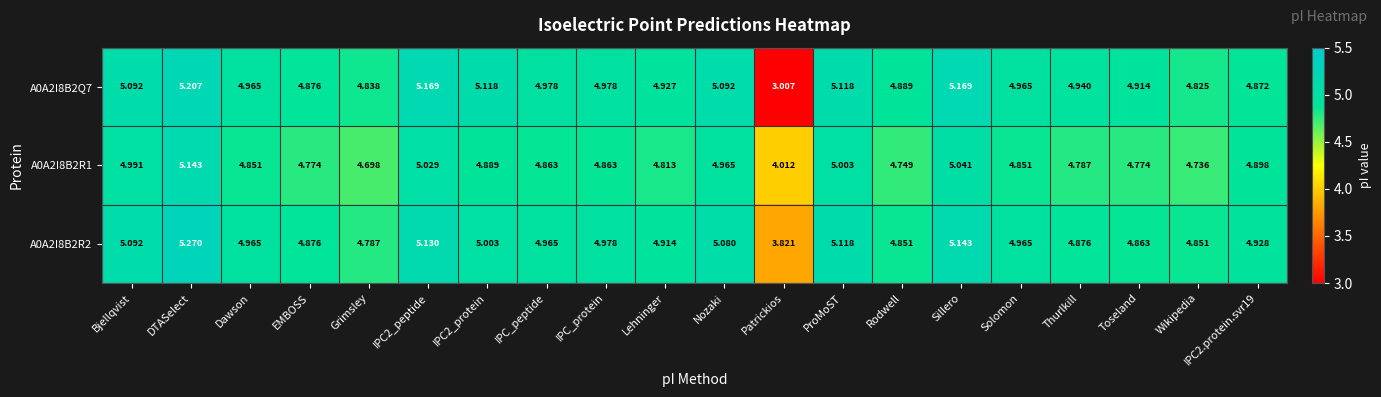

What is the total value across all series at ProMoST?

15.2